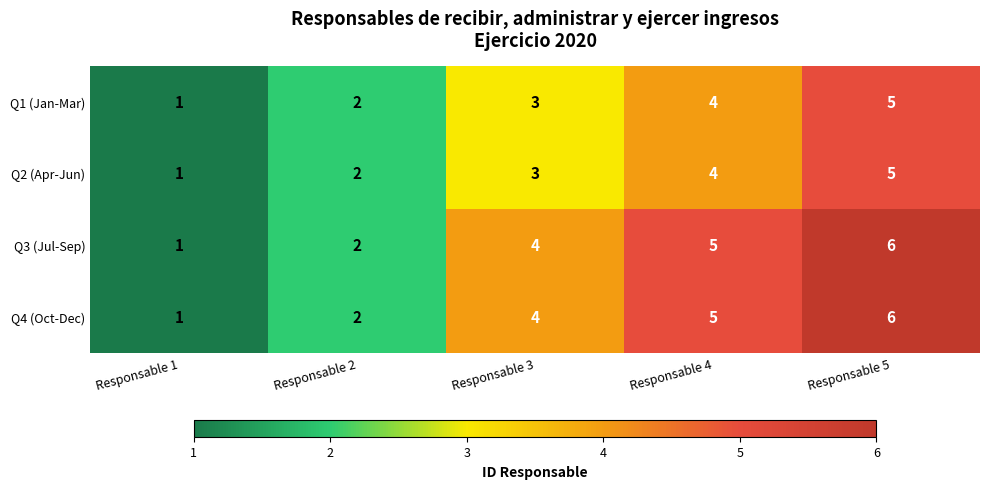

Which category has the highest value across all series?

Responsable 5